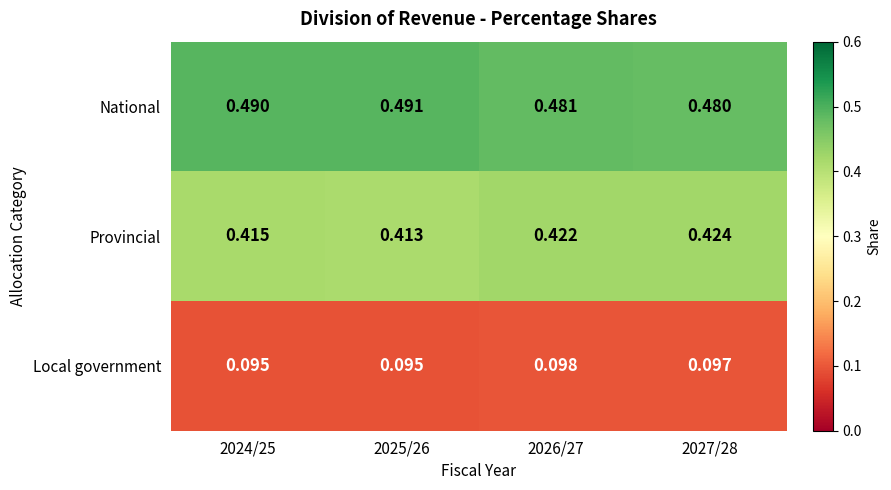

Which series has the largest total across all categories?

National